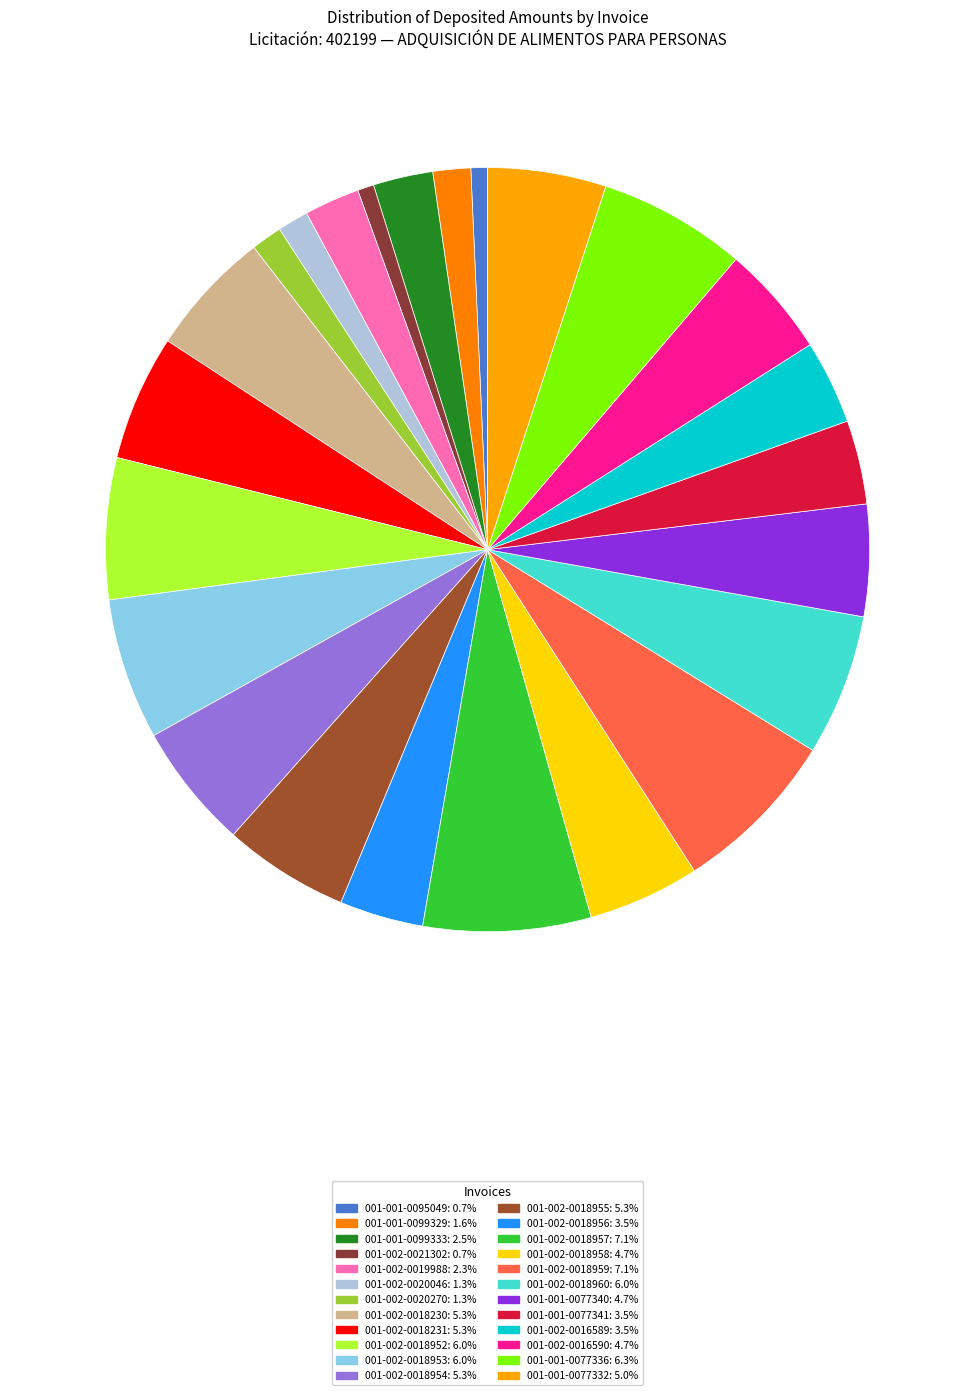

What percentage is NOT represented by 001-001-0099333?

97.5%